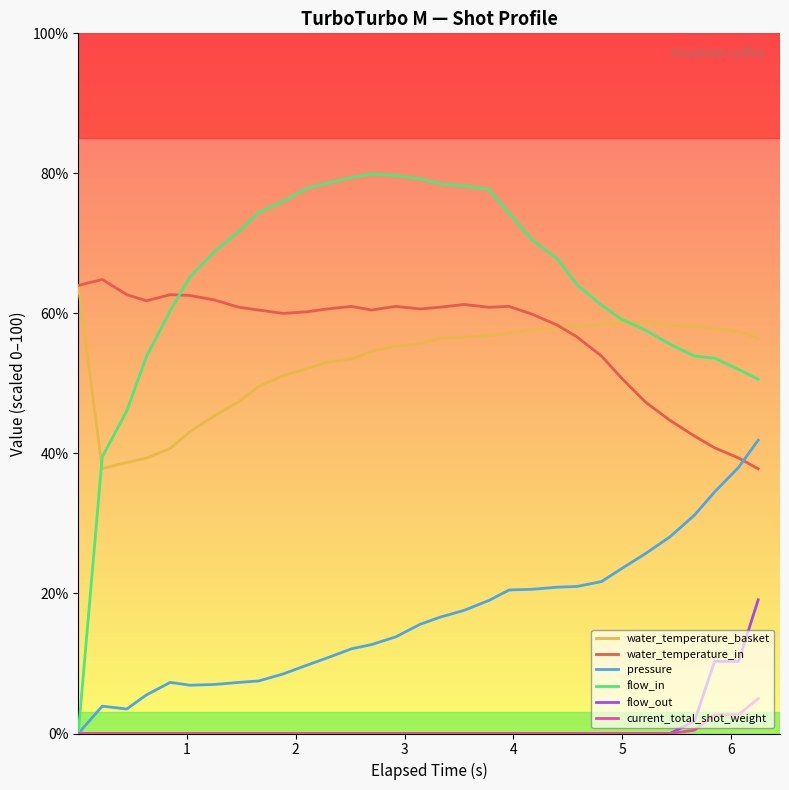

Which series has the largest total across all categories?

flow_in